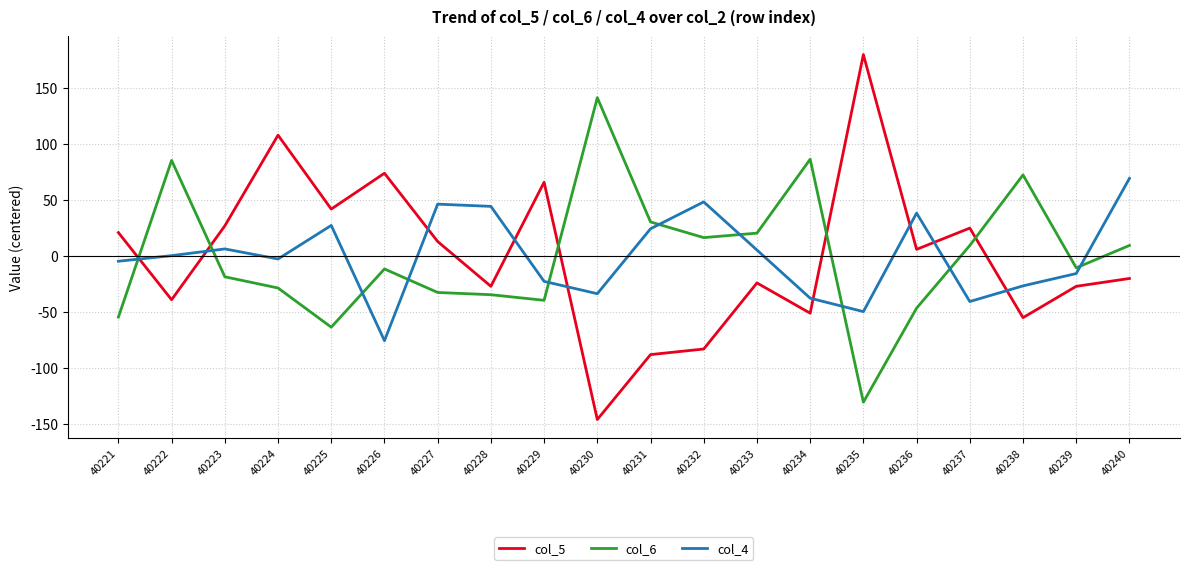

Is the value of col_4 at 40226 greater than the value of col_6 at 40221?

No